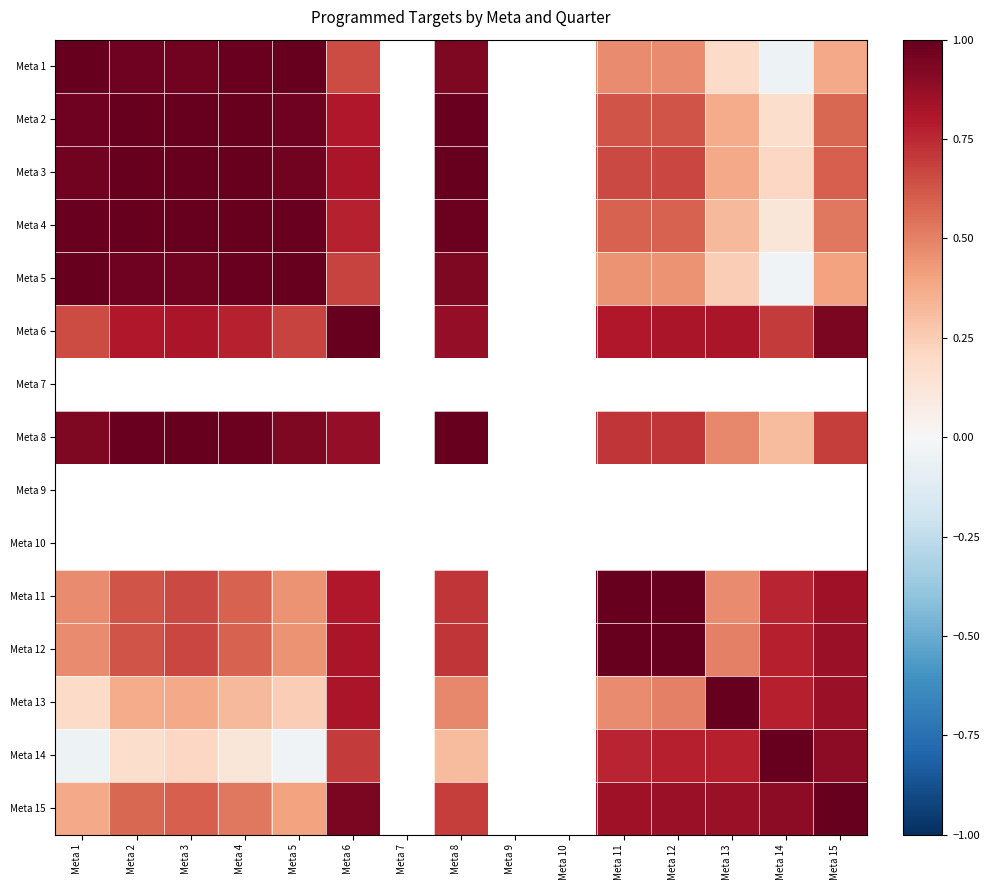

What is the lowest value of the Meta 15 series?

0.4